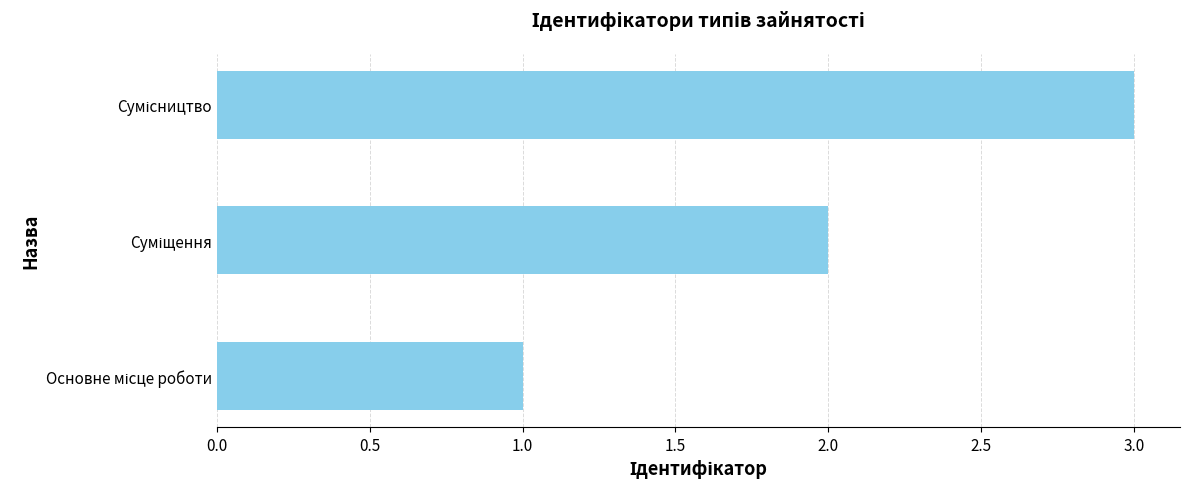

How many bars are there in total?

3